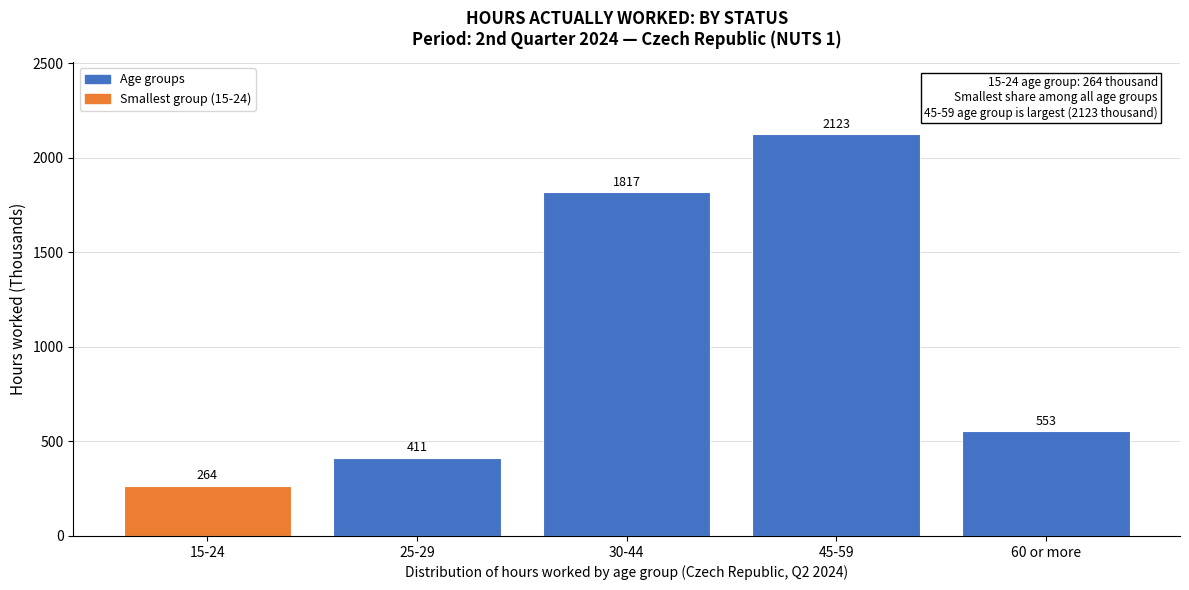

At which label does the data first exceed 552?

30-44